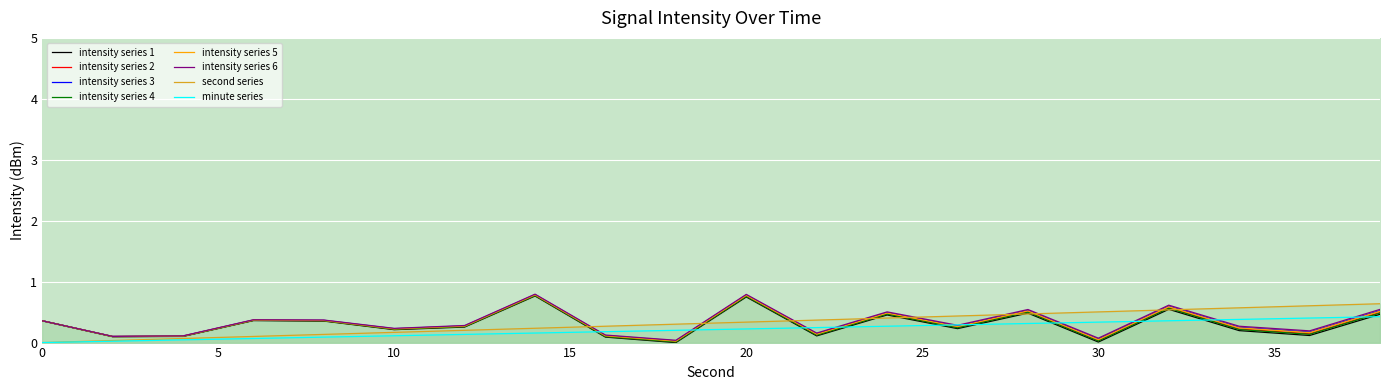

Which has a higher value, 30 or 32?

32